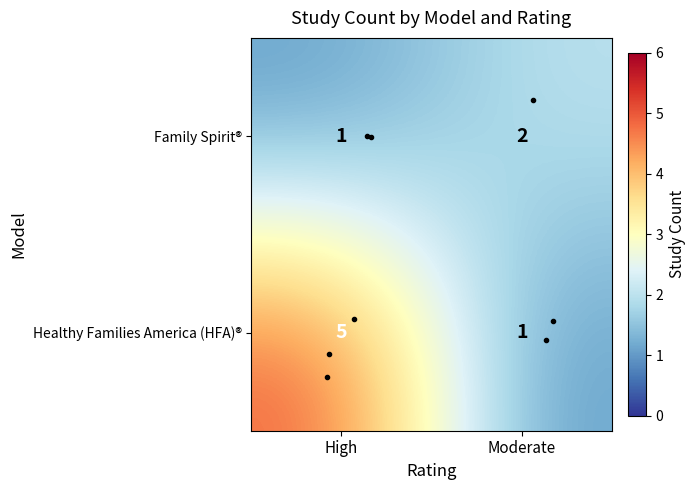

Which has a higher value, Moderate or High?

High